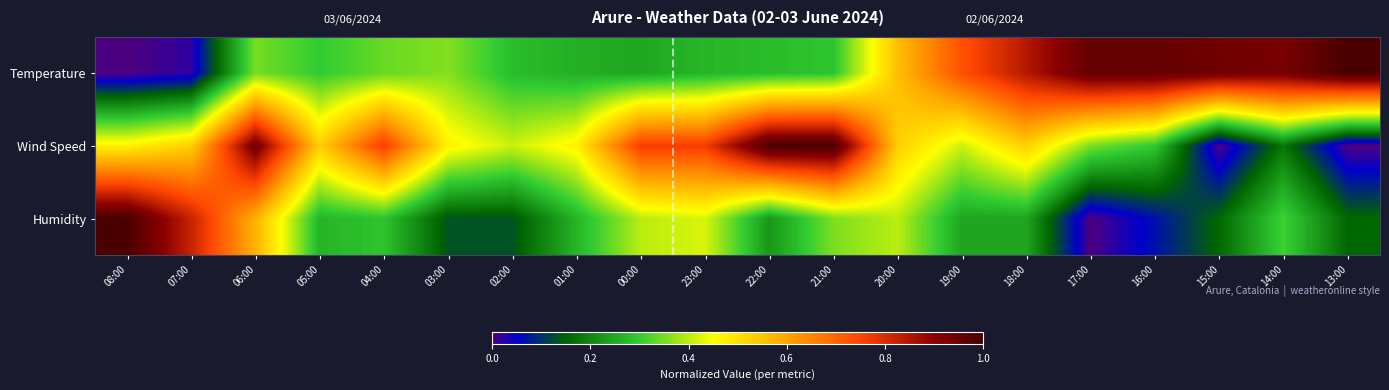

Reading left to right, what are all the values shown in this chart?

Temperature: 08:00=0.0	07:00=0.0	06:00=0.4	05:00=0.3	04:00=0.3	03:00=0.4	02:00=0.3	01:00=0.3	00:00=0.2	23:00=0.3	22:00=0.3	21:00=0.3	20:00=0.6	19:00=0.7	18:00=0.8	17:00=1.0	16:00=1.0	15:00=0.9	14:00=0.9	13:00=1.0
Wind Speed: 08:00=0.5	07:00=0.5	06:00=0.9	05:00=0.5	04:00=0.8	03:00=0.5	02:00=0.4	01:00=0.5	00:00=0.8	23:00=0.8	22:00=1.0	21:00=1.0	20:00=0.5	19:00=0.4	18:00=0.5	17:00=0.4	16:00=0.3	15:00=0.0	14:00=0.2	13:00=0.0
Humidity: 08:00=1.0	07:00=0.8	06:00=0.6	05:00=0.3	04:00=0.3	03:00=0.1	02:00=0.1	01:00=0.3	00:00=0.4	23:00=0.4	22:00=0.2	21:00=0.4	20:00=0.4	19:00=0.2	18:00=0.2	17:00=0.0	16:00=0.1	15:00=0.2	14:00=0.3	13:00=0.2